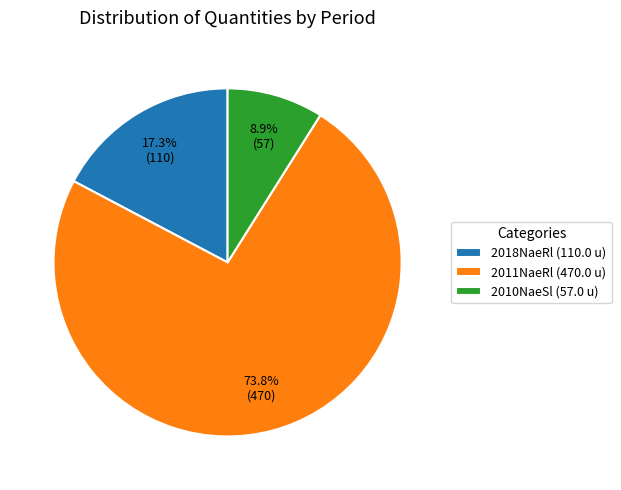

Which category accounts for the majority?

2011NaeRl (470.0 u)